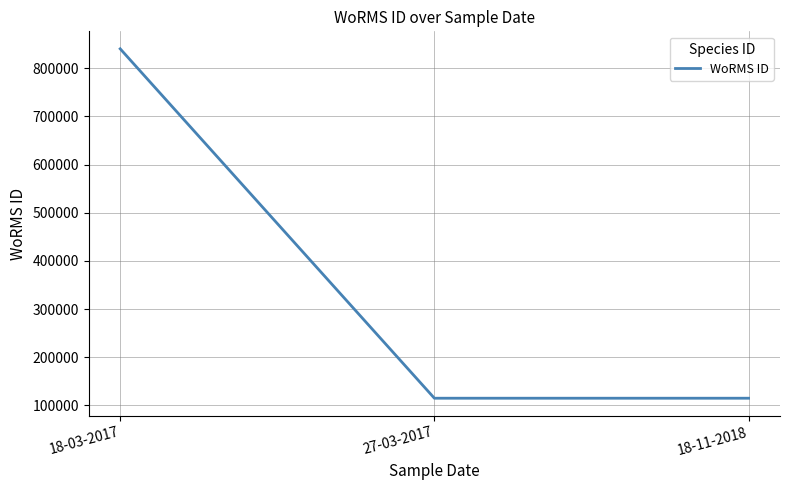

Which label corresponds to the largest value in the chart?

18-03-2017